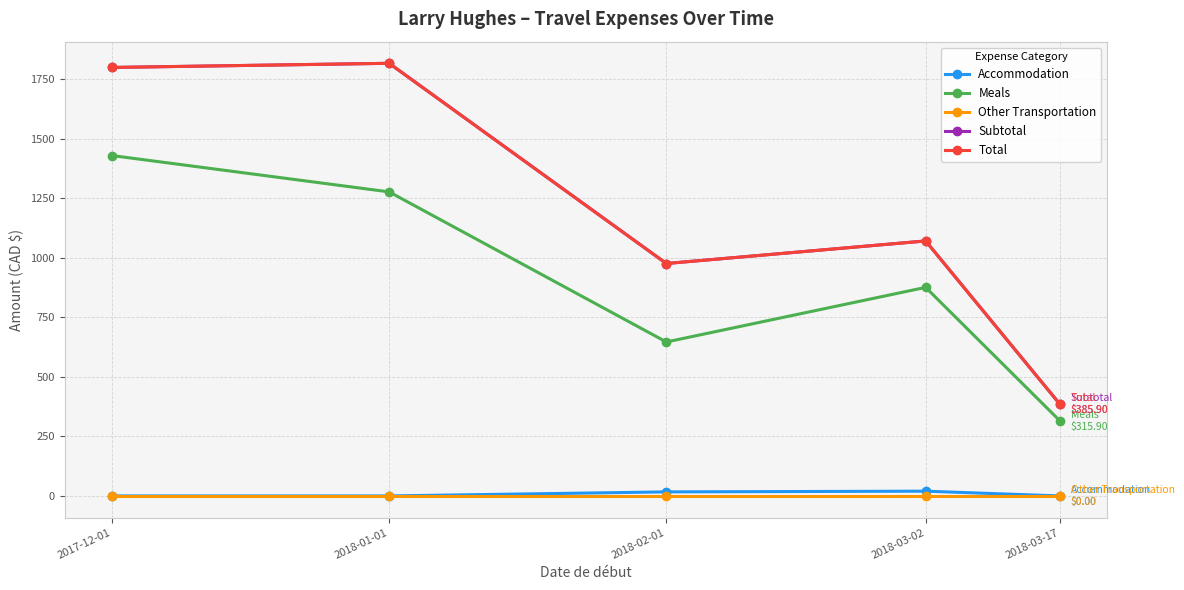

Is the value of Total at 2017-12-01 greater than the value of Meals at 2018-02-01?

Yes